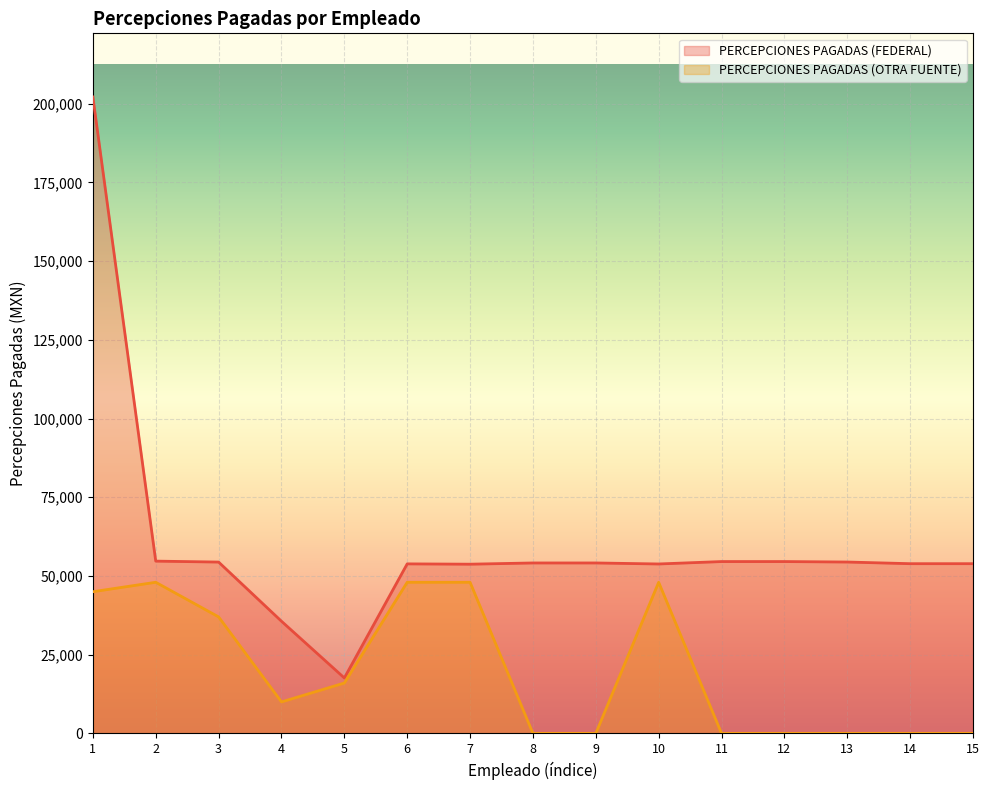

Does the chart display data point markers on the line(s)?

No